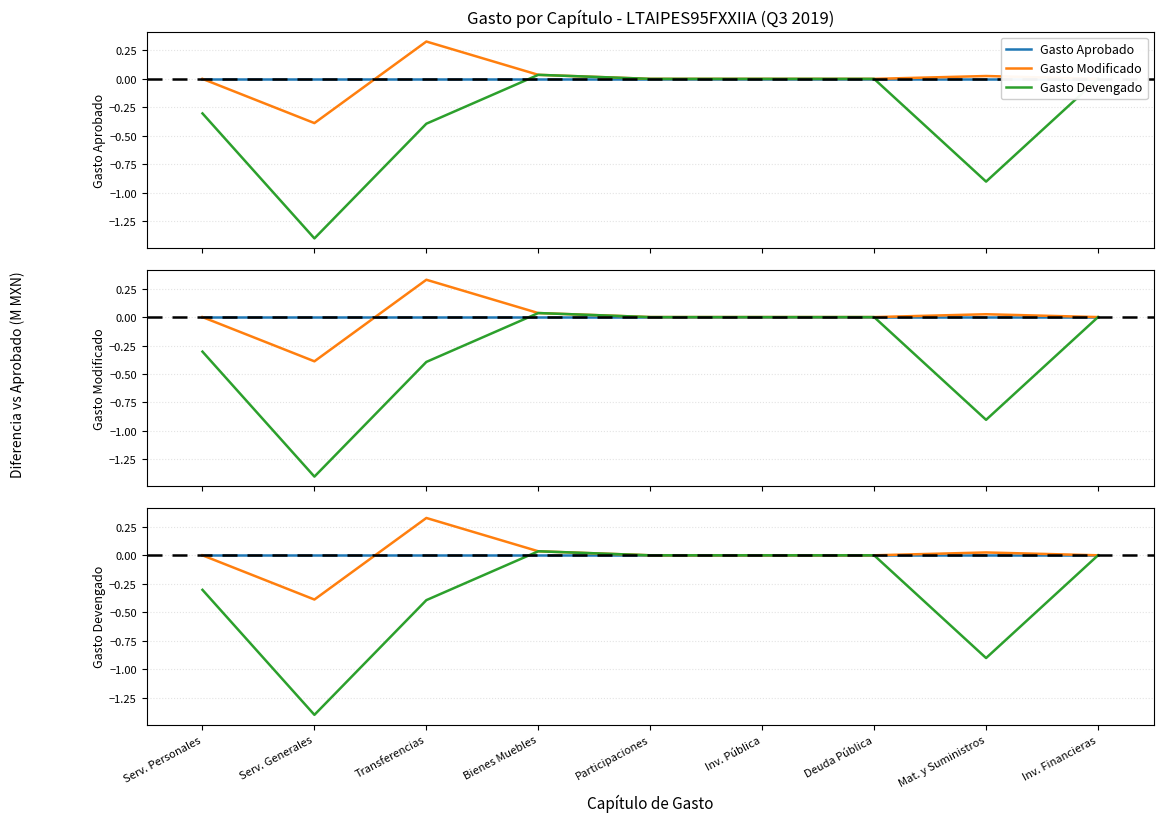

Reading left to right, list all the values displayed in this chart.

Gasto Aprobado: 0.0	0.0	0.0	0.0	0.0	0.0	0.0	0.0	0.0
Gasto Modificado: 0.0	-0.4	0.3	0.0	0.0	0.0	0.0	0.0	0.0
Gasto Devengado: -0.3	-1.4	-0.4	0.0	0.0	0.0	0.0	-0.9	0.0